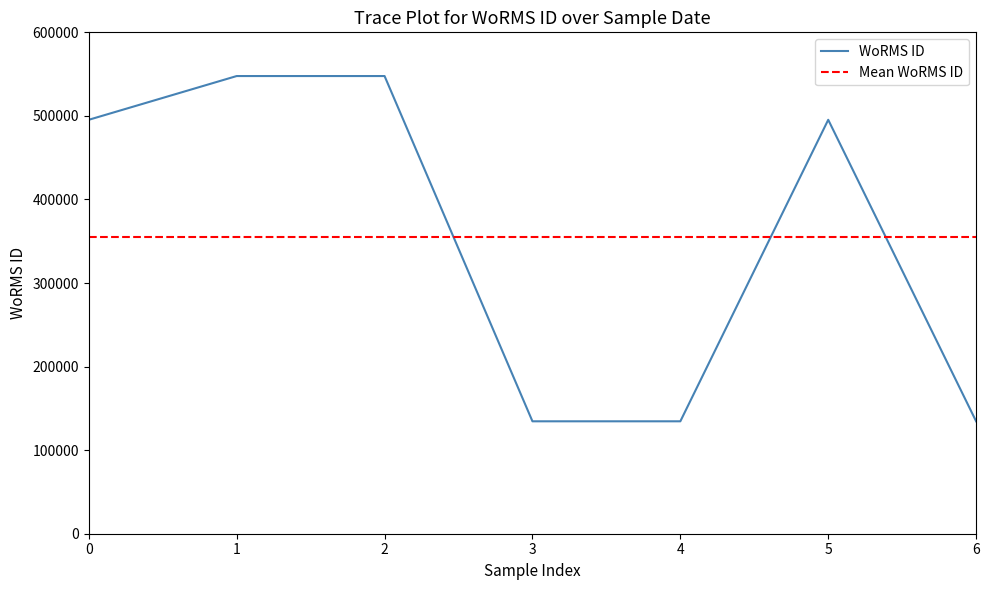

The value of WoRMS ID at 4 is 32928. True or false?

False